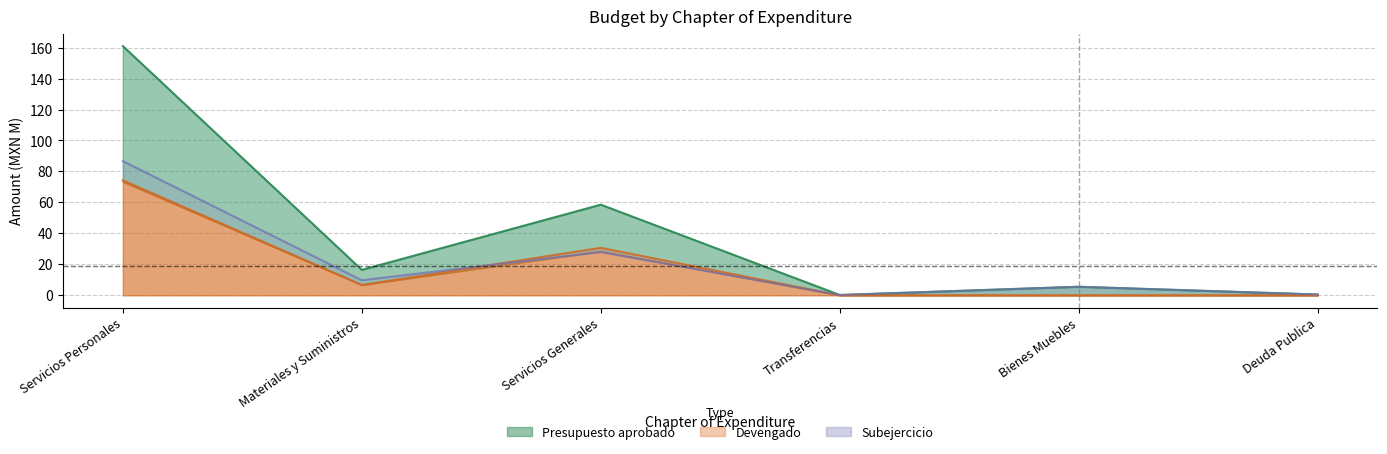

What is the sum of the Subejercicio values at Servicios Personales and Materiales y Suministros?

96.4